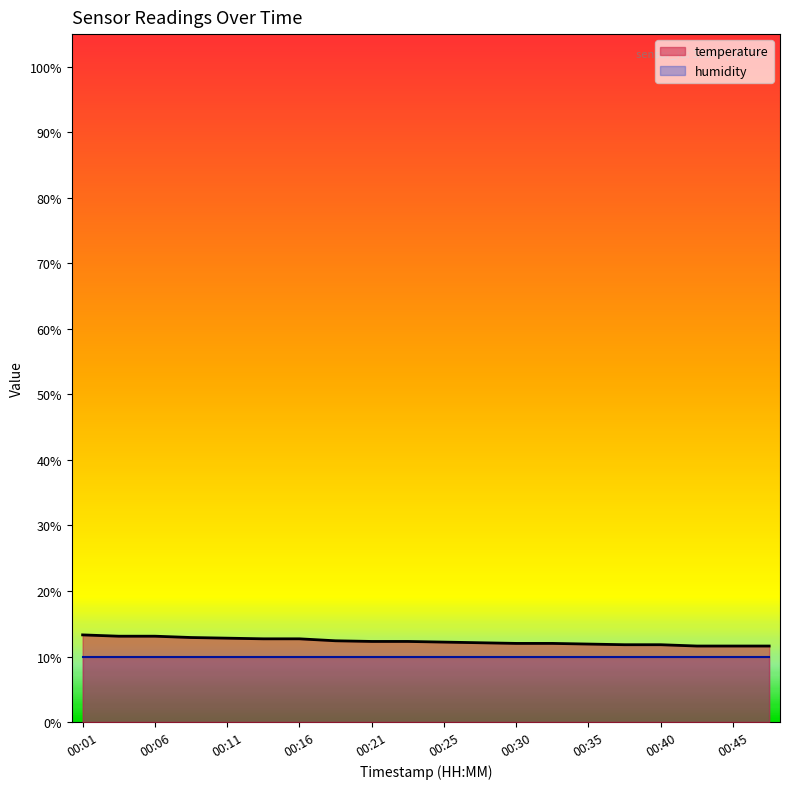

What is the value of the 1st point from the left?

13.3